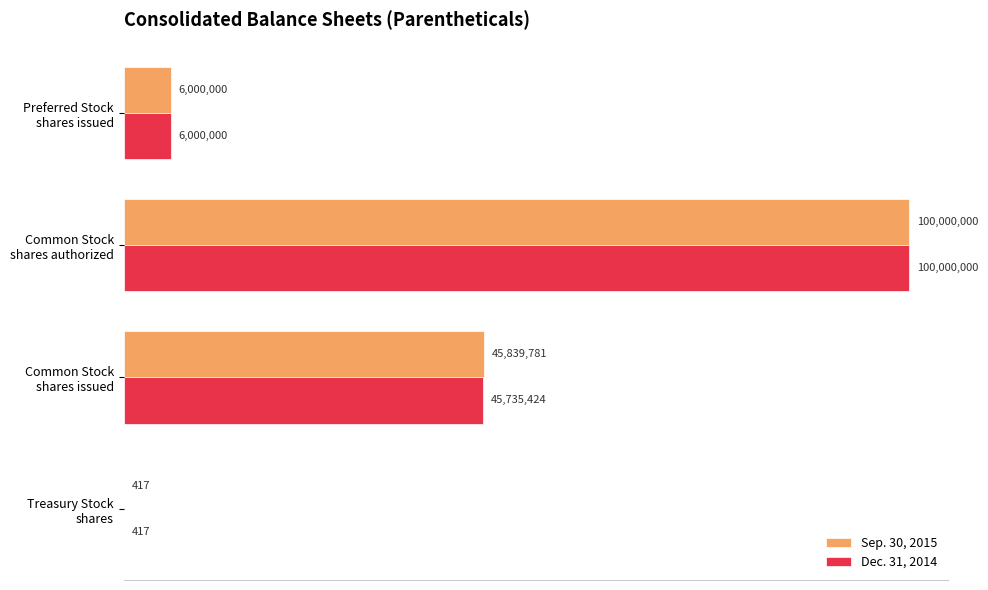

Which series has the largest range (max minus min)?

Sep. 30, 2015